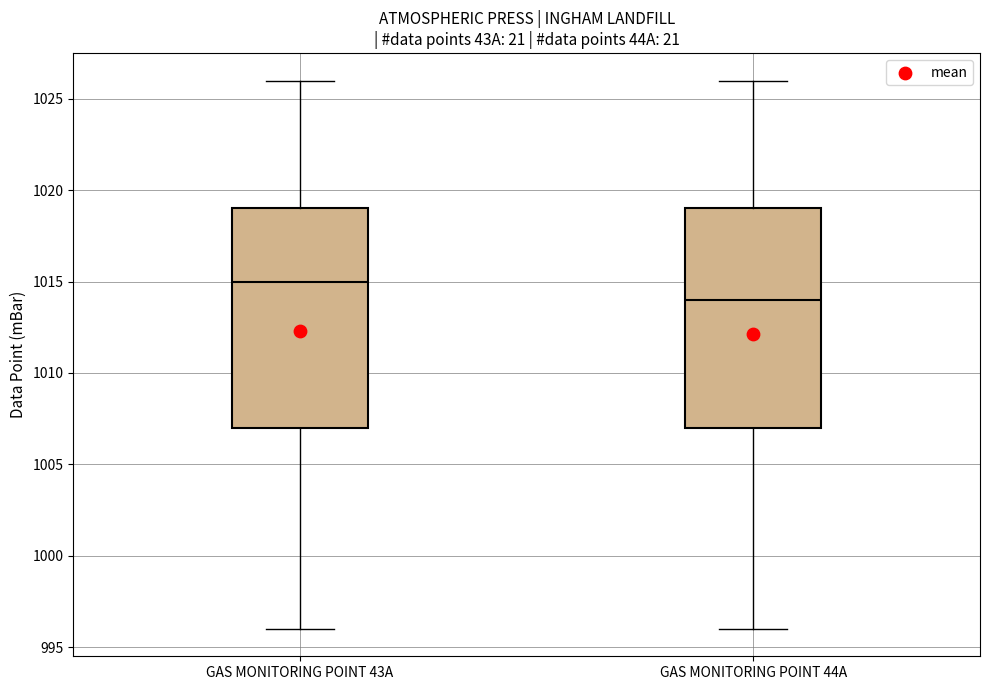

Reading left to right, transcribe this box plot: for each box, give where its median line is, the range the box spans, and where its two whiskers end, as read against the y-axis. The values are not printed on the chart, so give them approximately, as read against the axis.

GAS MONITORING POINT 43A: median 1015, box 1007 to 1019, whiskers 996 to 1026
GAS MONITORING POINT 44A: median 1014, box 1007 to 1019, whiskers 996 to 1026